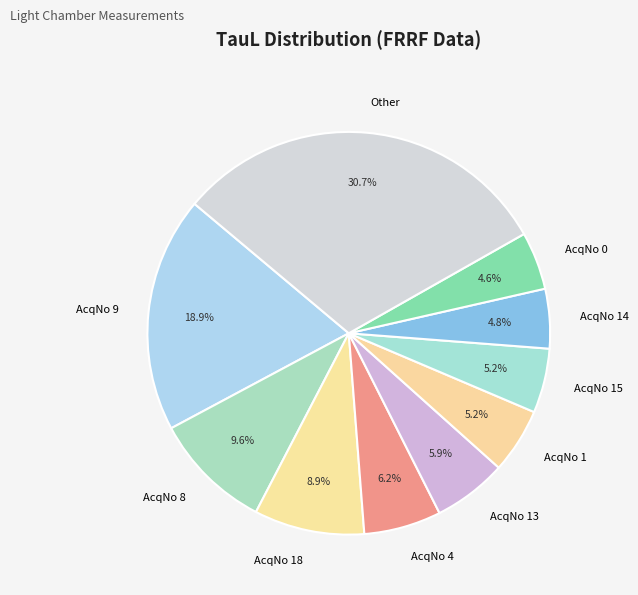

Is AcqNo 13 the majority of the pie?

No